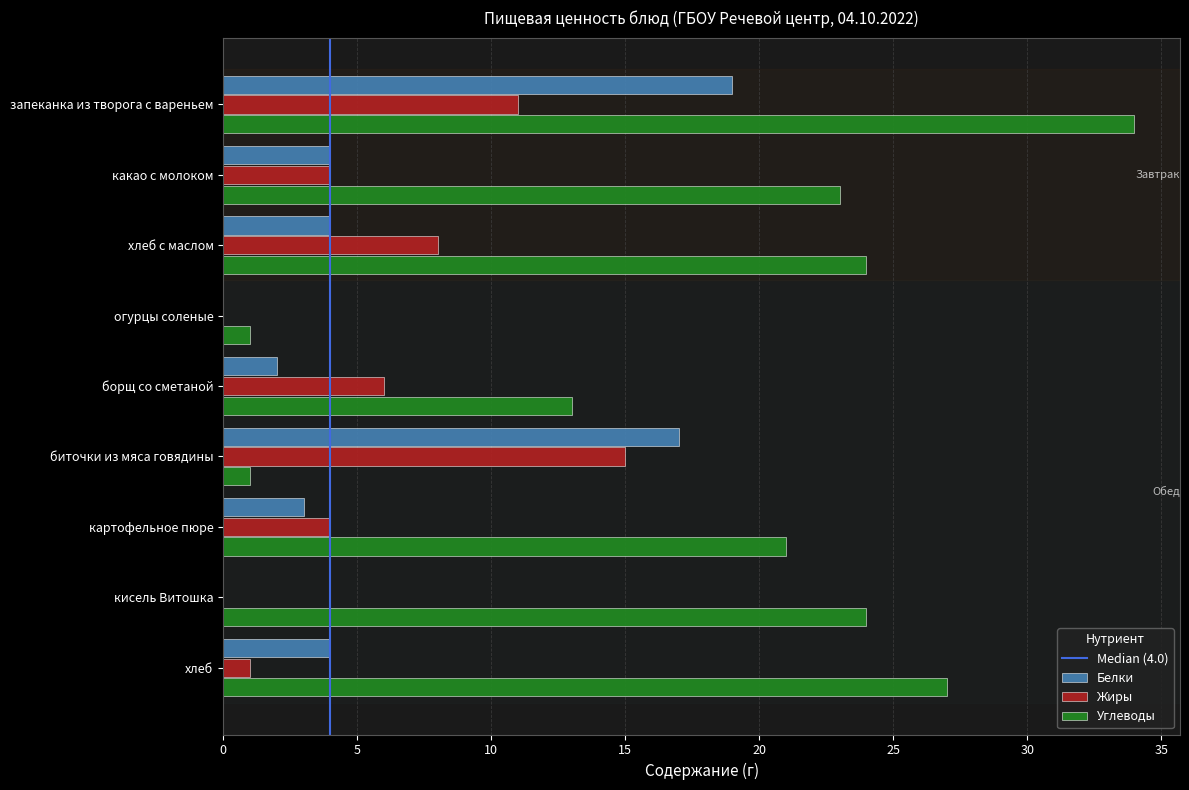

How many distinct data groups are displayed?

3